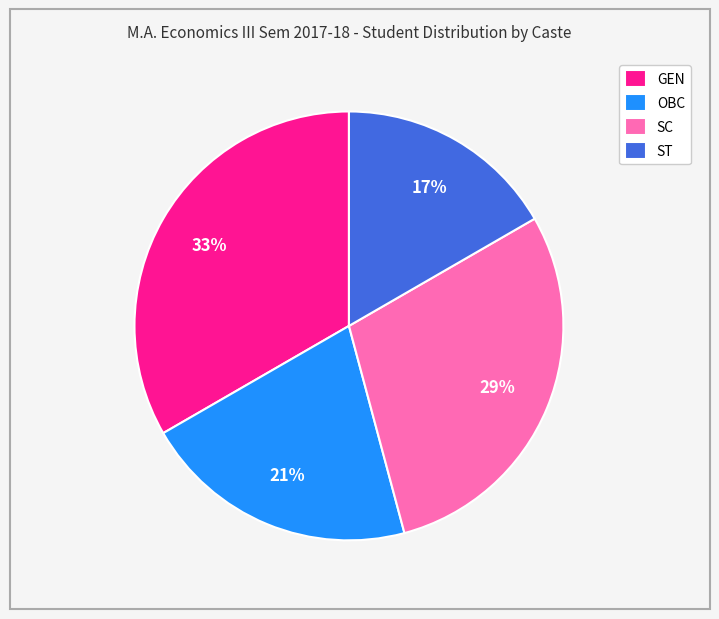

Is the sum of GEN and SC greater than half?

Yes